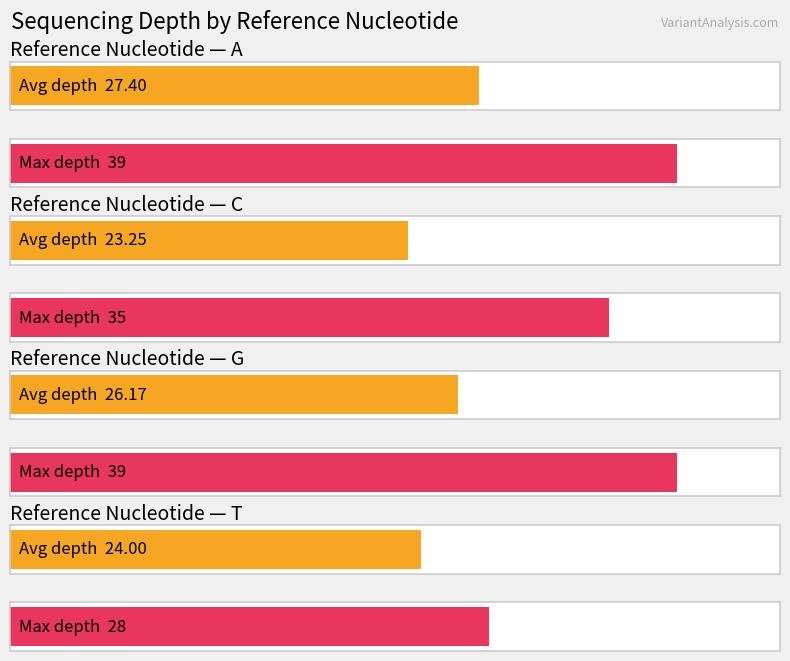

Is it true that Average depth equals 10 at C?

False